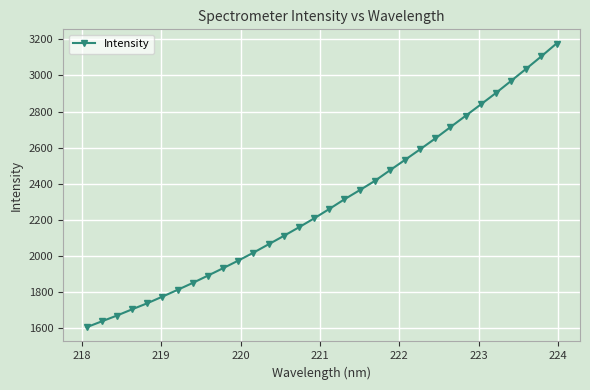

What is the value of the 24th point from the left?

2650.6